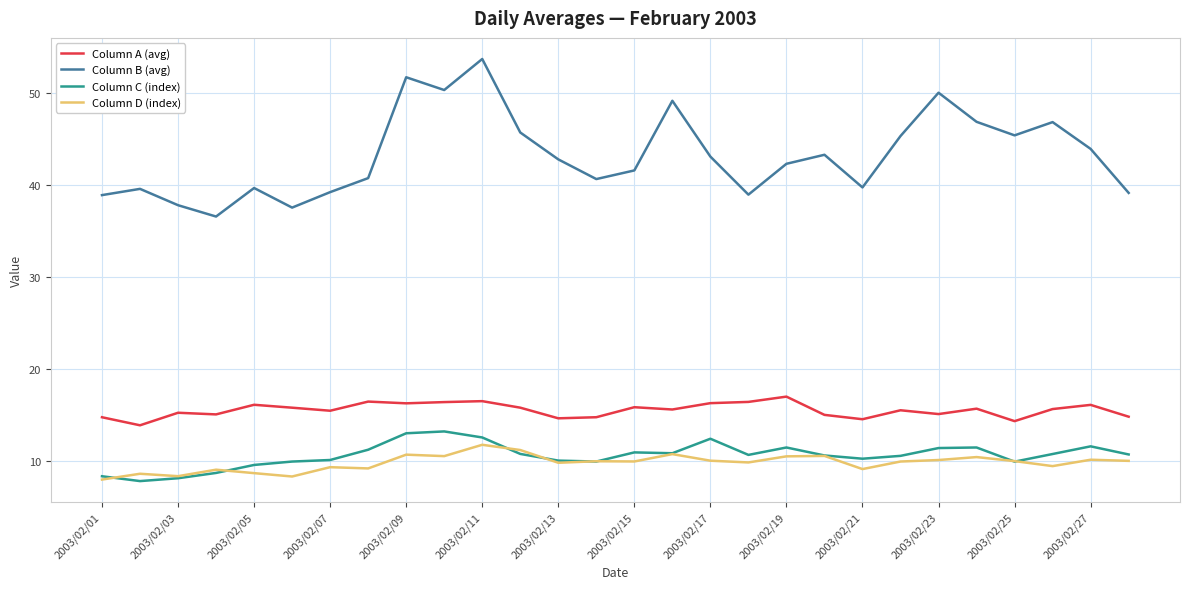

Which series has the largest total across all categories?

Column B (avg)